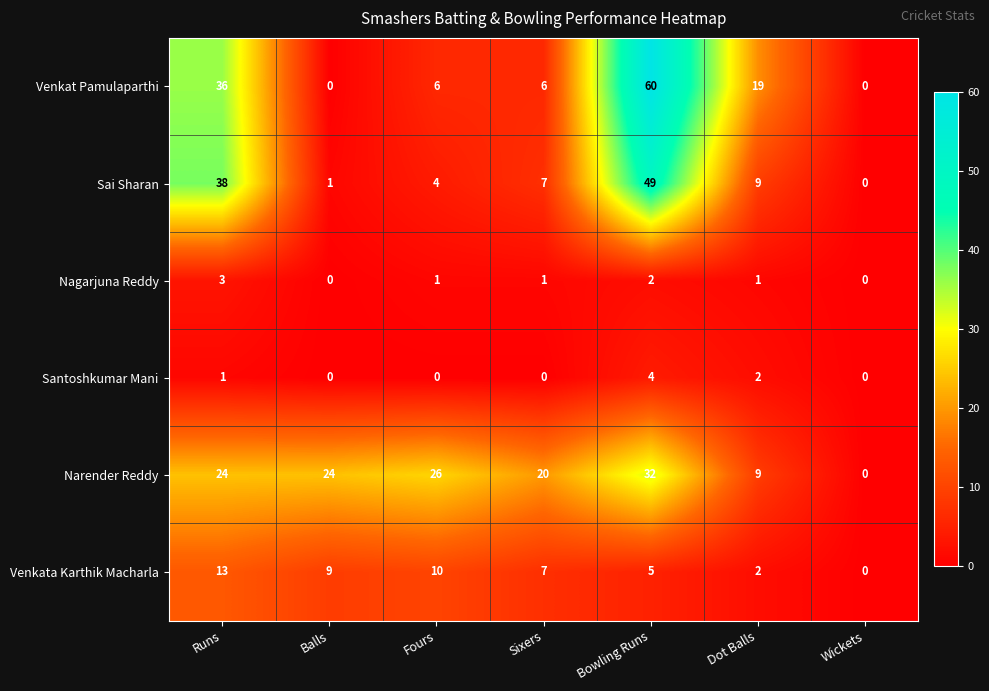

What is the total value across all series at Runs?

115